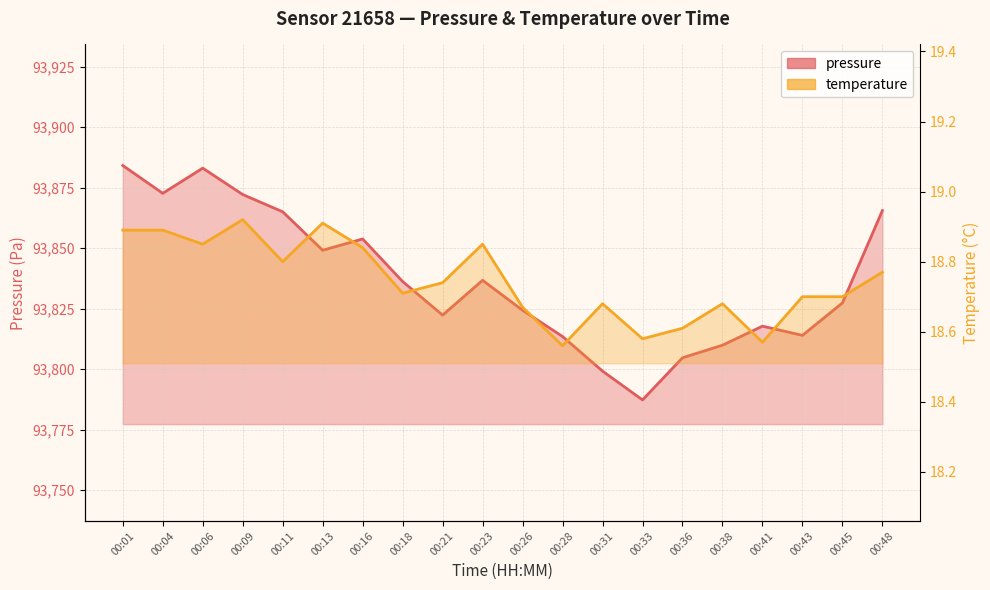

At which label does temperature reach its peak?

00:09